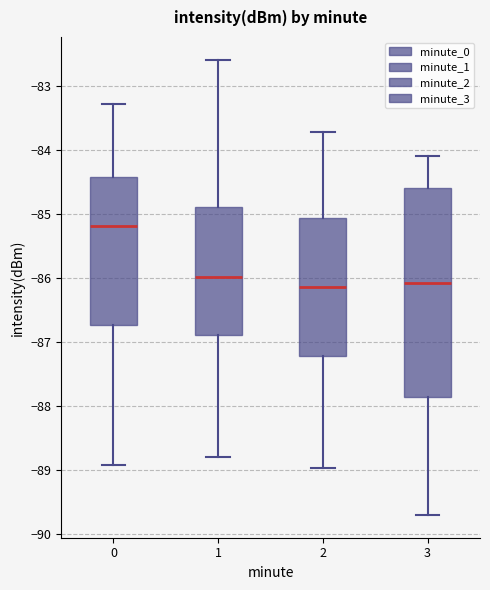

Which box's median line is the highest?

0